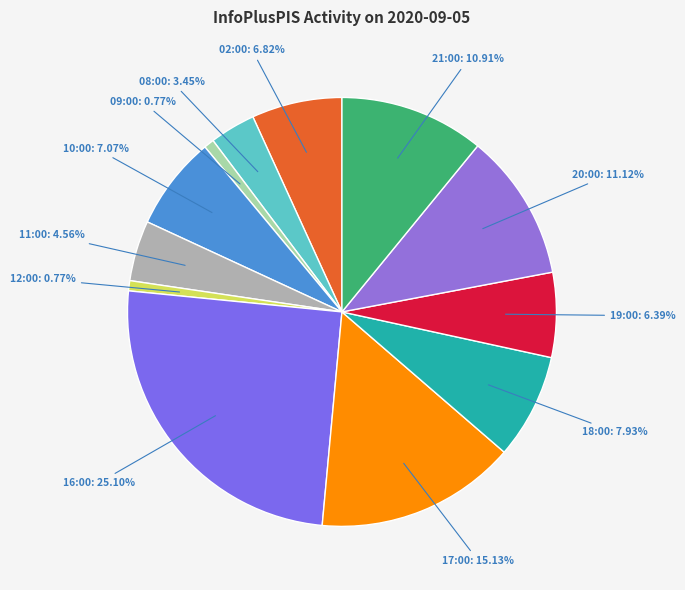

How many slices are in this pie chart?

12